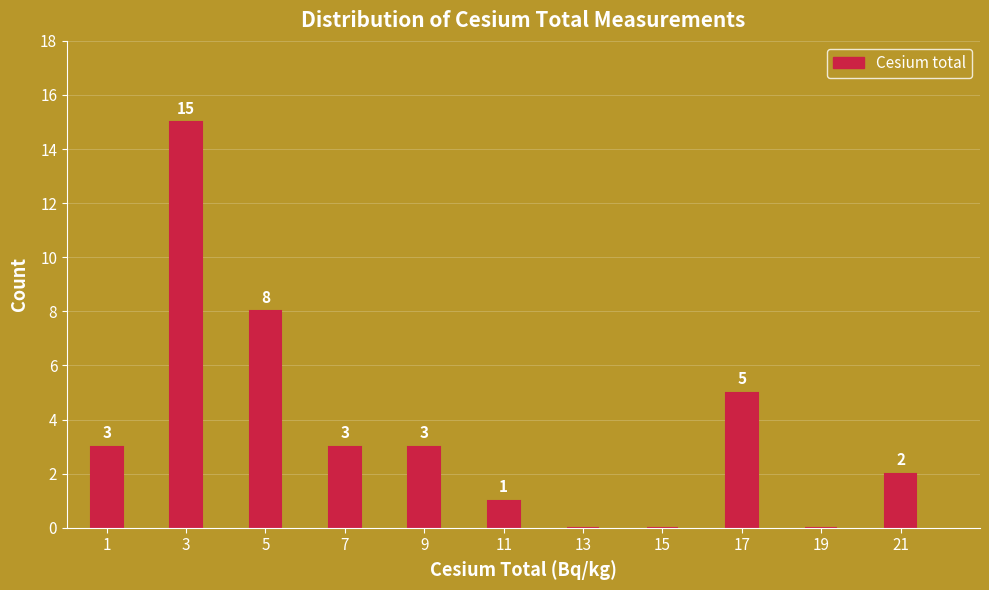

Reading left to right, transcribe all the data shown in this chart.

1=3	3=15	5=8	7=3	9=3	11=1	13=0	15=0	17=5	19=0	21=2